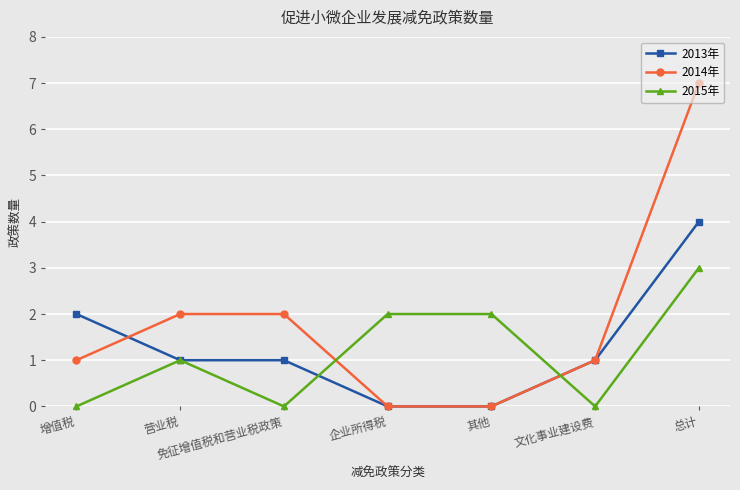

After their last crossing, which series has the higher values: 2013年 or 2015年?

2013年